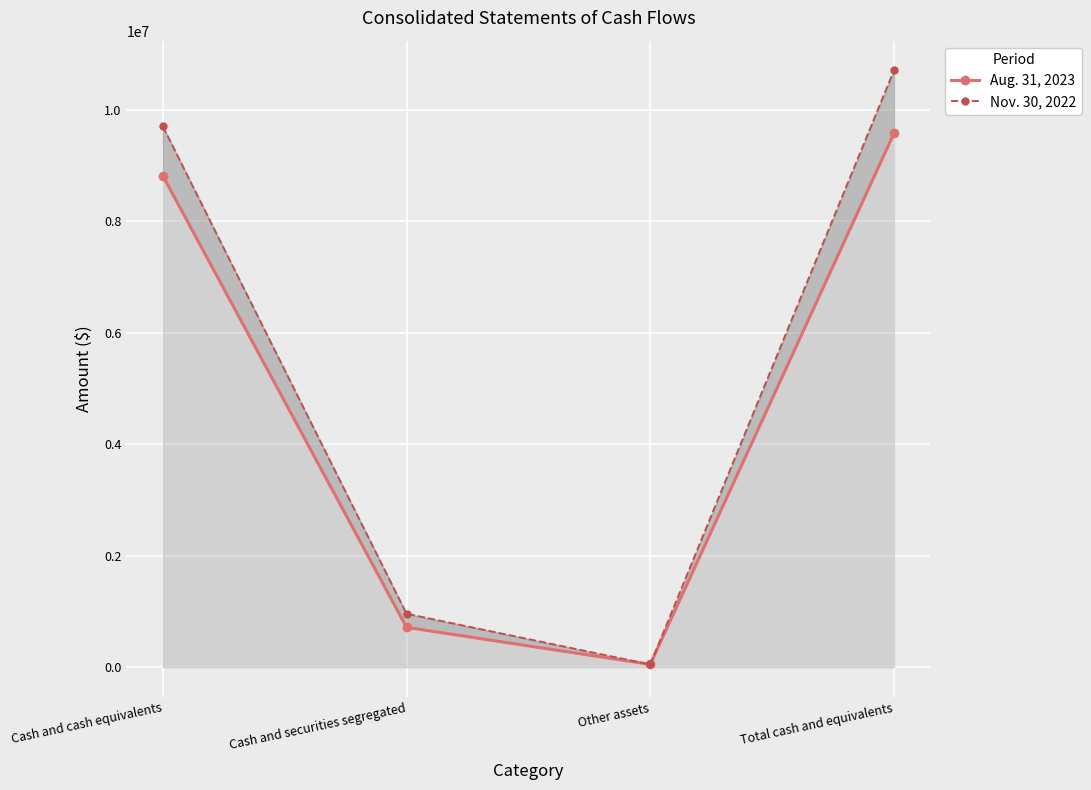

Between which two adjacent categories do Nov. 30, 2022 and Aug. 31, 2023 first intersect?

Cash and securities segregated and Other assets